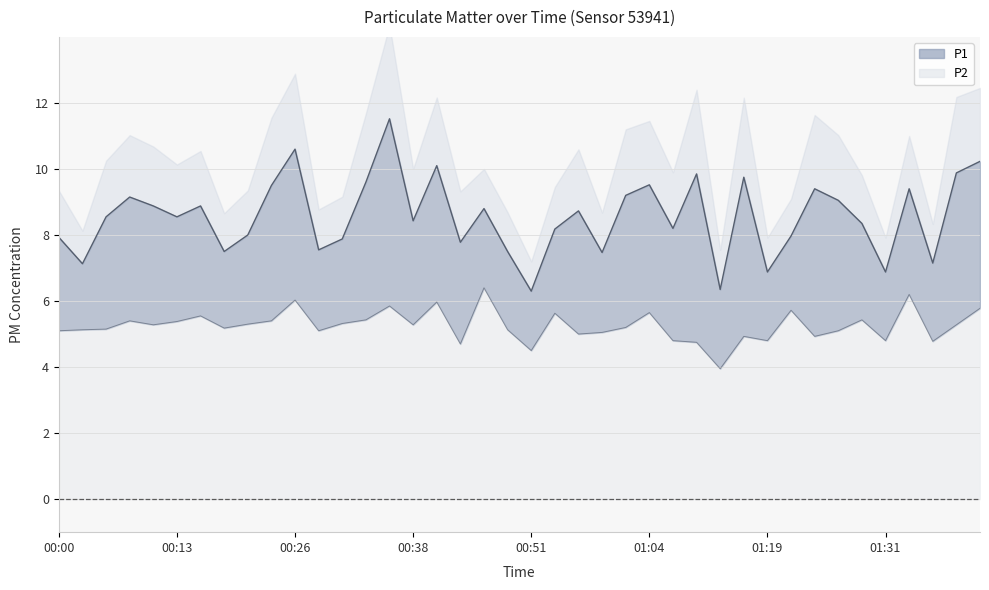

What is the label of the 10th point from the right?

01:19